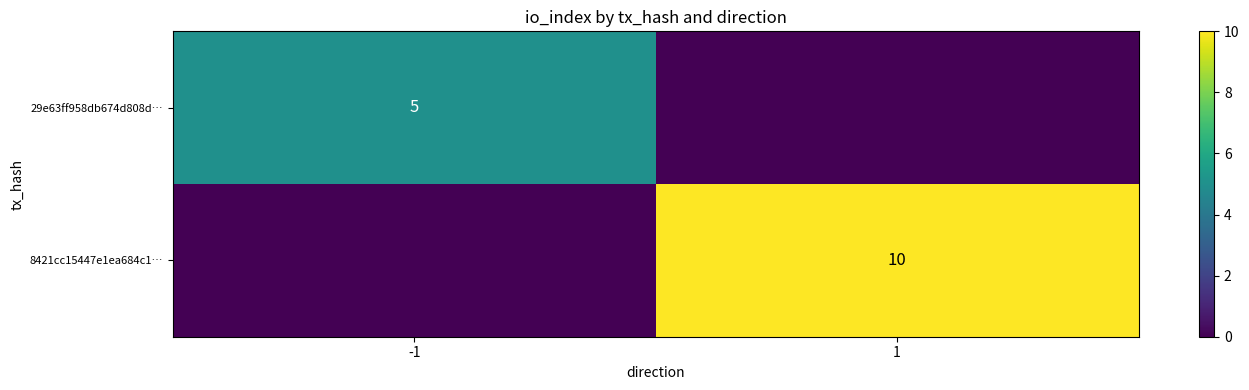

Is it true that 29e63ff958db674d808d… equals 5 at -1?

True